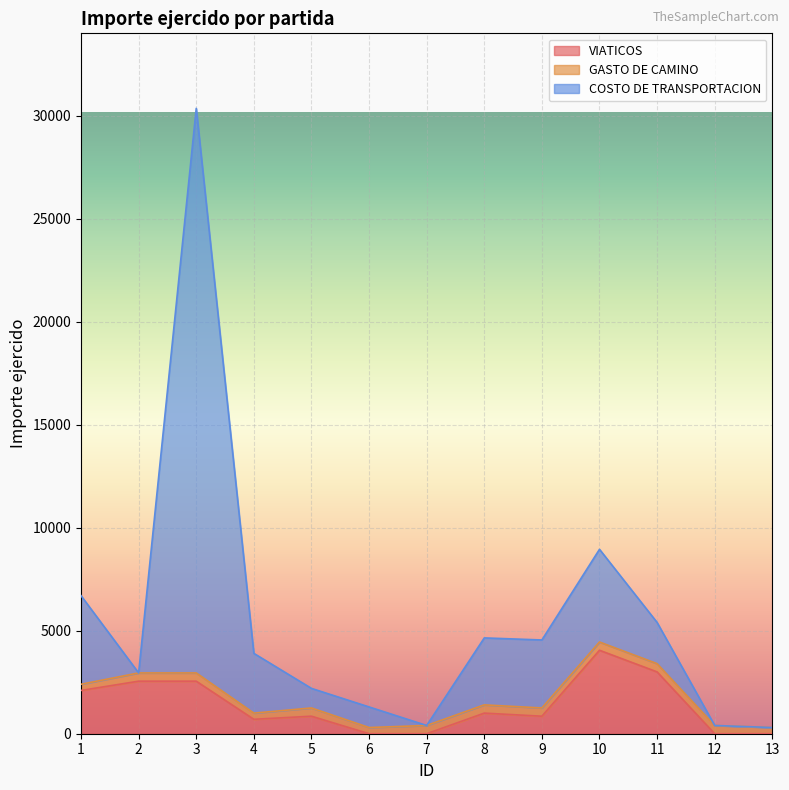

What is the sum of the COSTO DE TRANSPORTACION values at 6 and 10?

10250